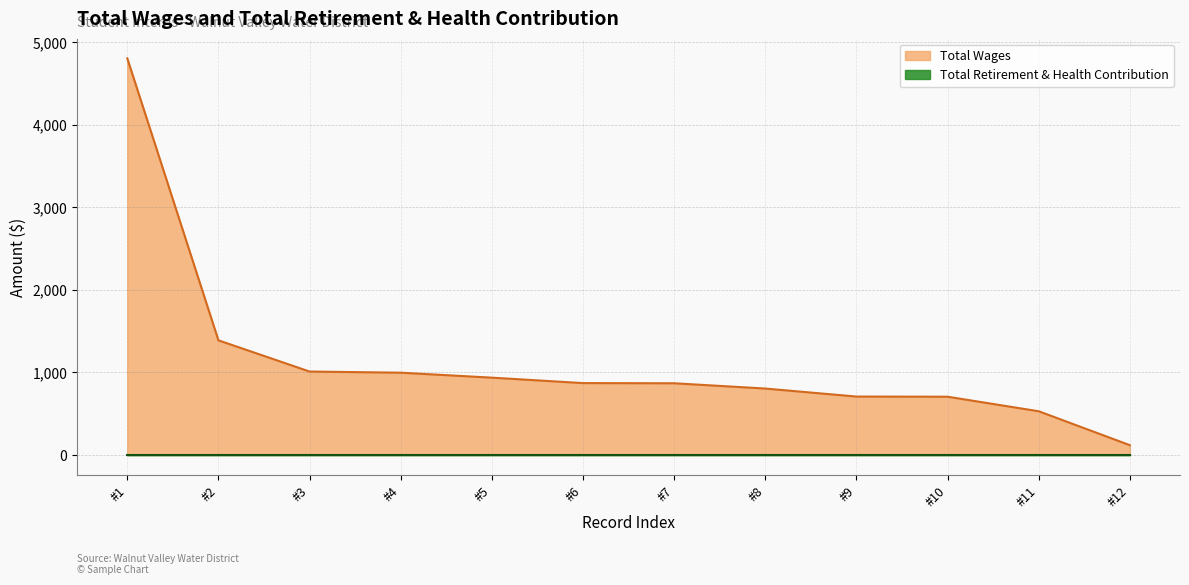

What is the difference between the second highest and minimum values?

1270